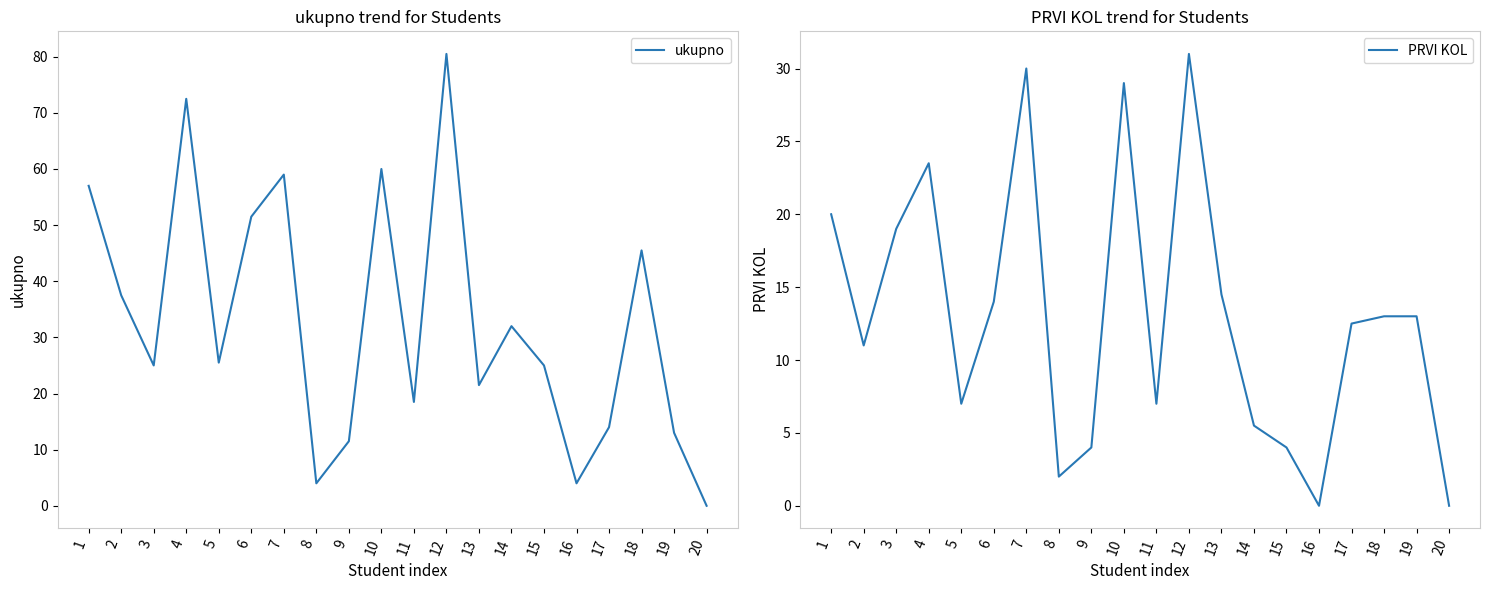

What is the sum of the ukupno values at 11 and 15?

43.5